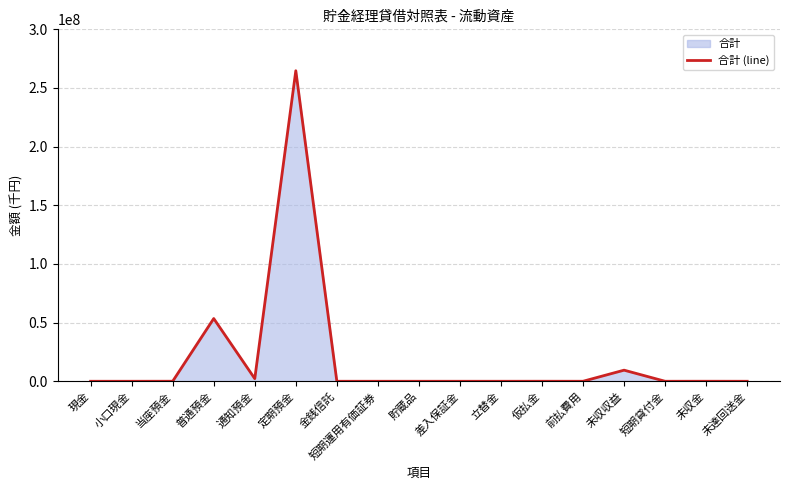

List the labels in order of value, smallest first.

金銭信託, 短期運用有価証券, 差入保証金, 短期貸付金, 未達回送金, 小口現金, 現金, 貯蔵品, 立替金, 前払費用, 仮払金, 未収金, 当座預金, 通知預金, 未収収益, 普通預金, 定期預金